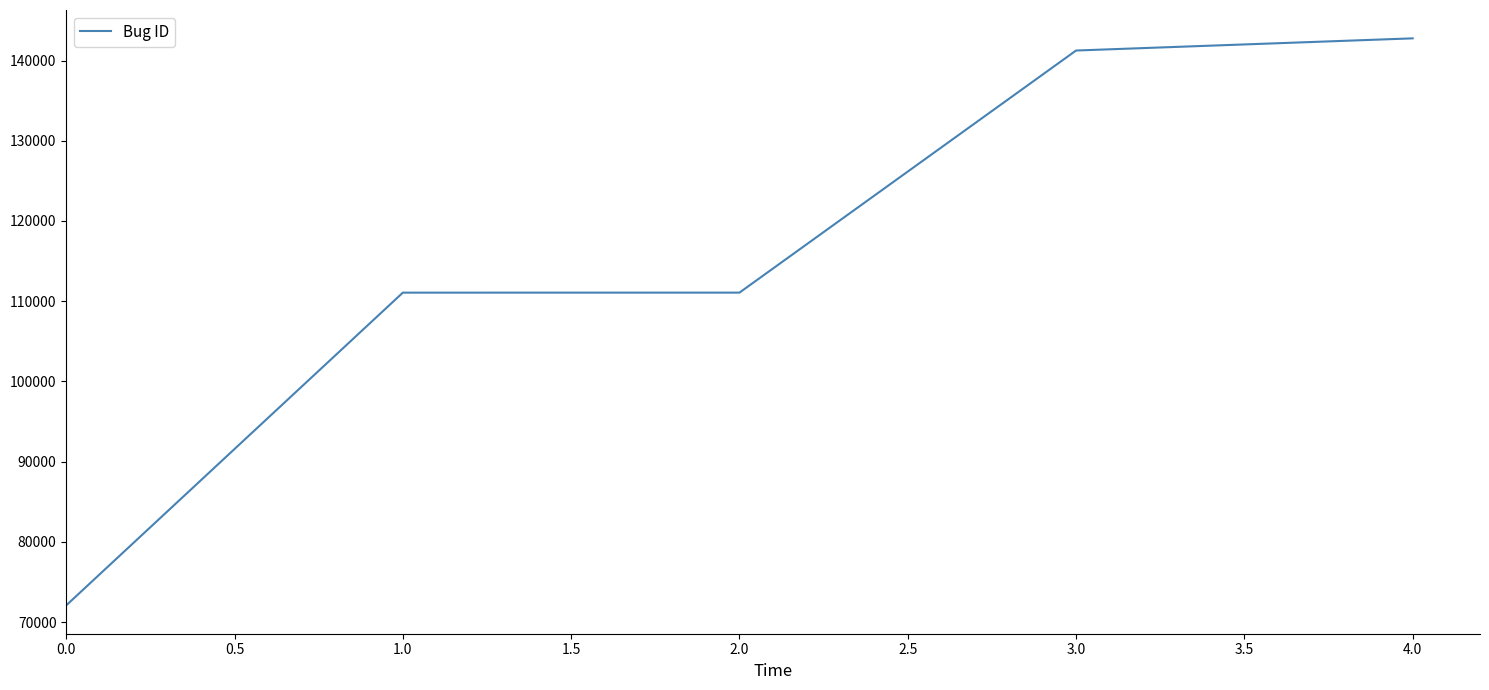

True or false: there are more than 2 points higher than both neighbors.

False